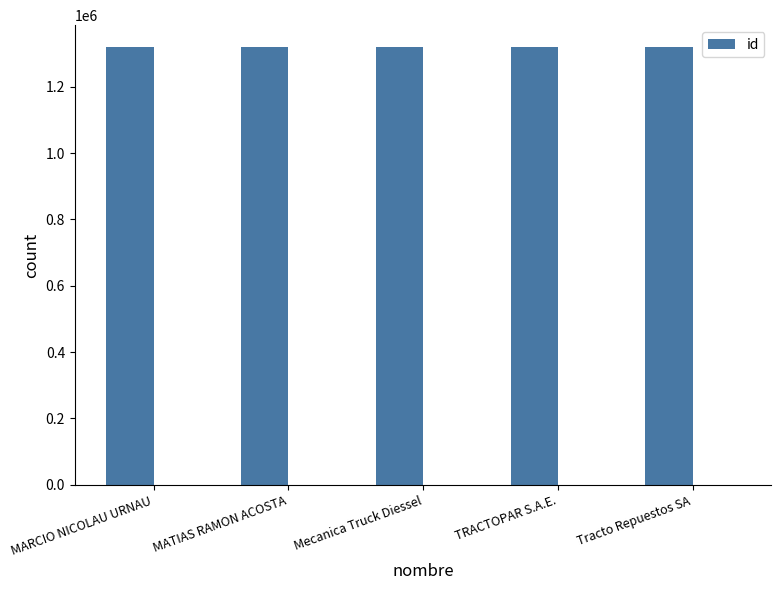

Reading left to right, list all the values displayed in this chart.

1319504	1319503	1319506	1319505	1319507